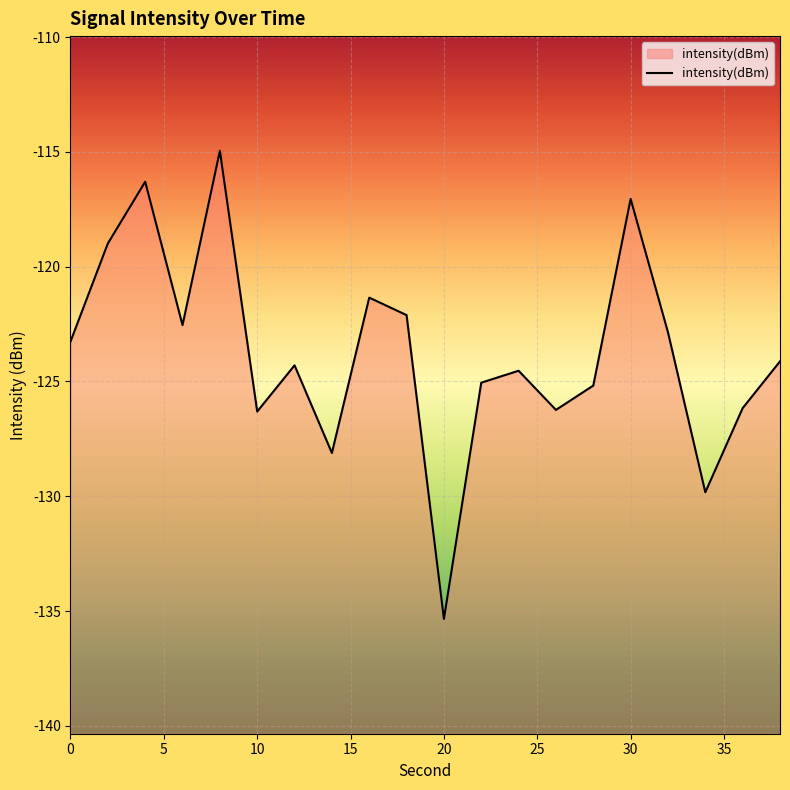

Is it true that the value at 10 is -126.3?

True